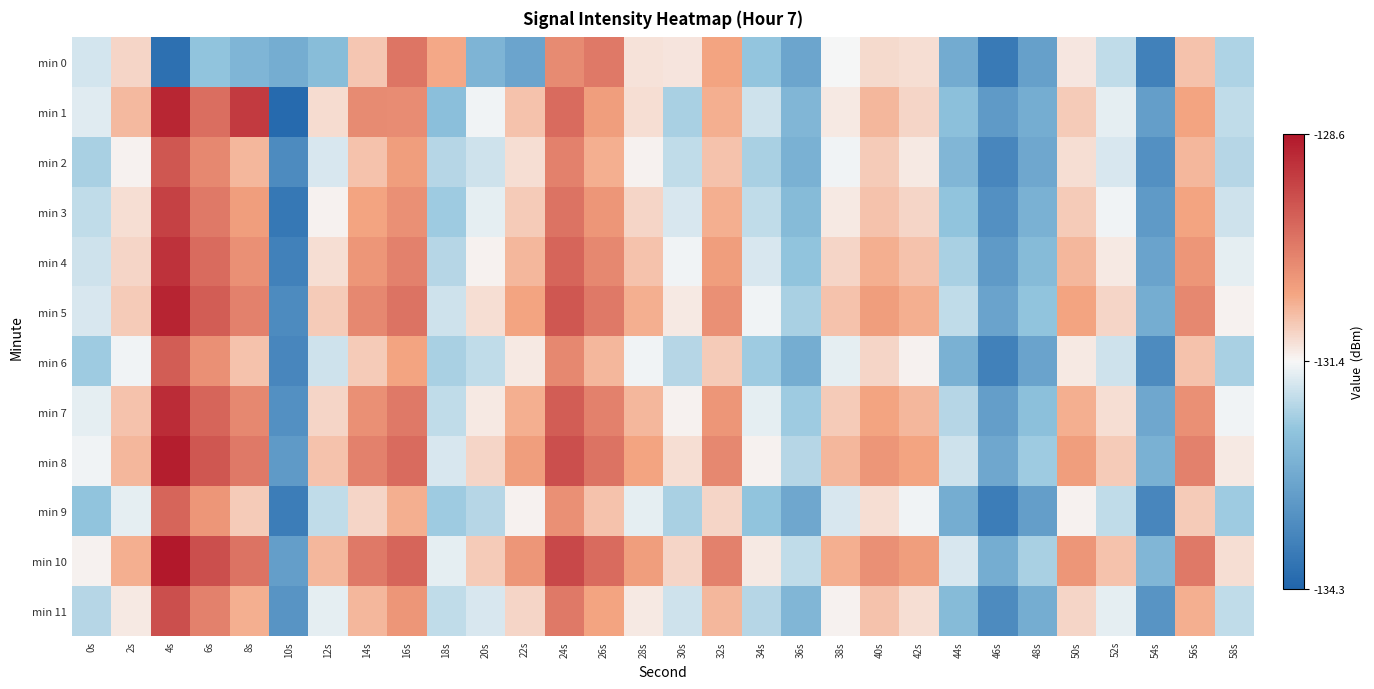

At which category is the sum across all series the highest?

4s